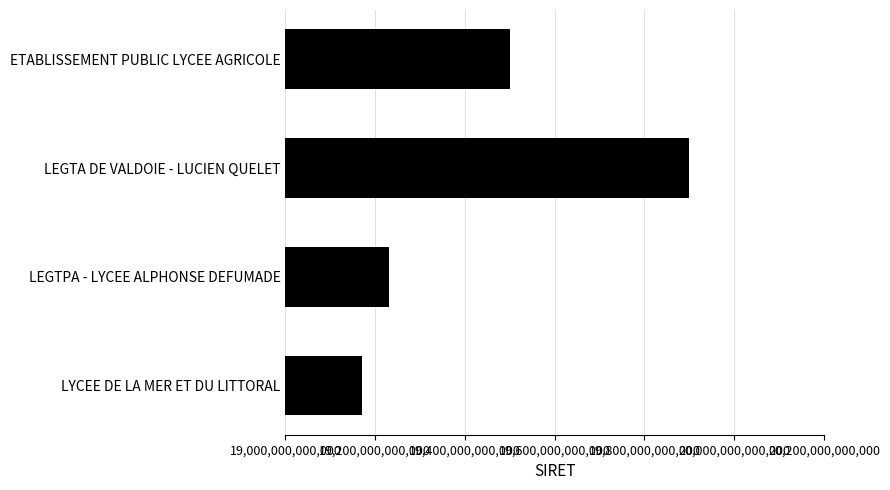

What is the label of the 1st bar from the top?

ETABLISSEMENT PUBLIC LYCEE AGRICOLE